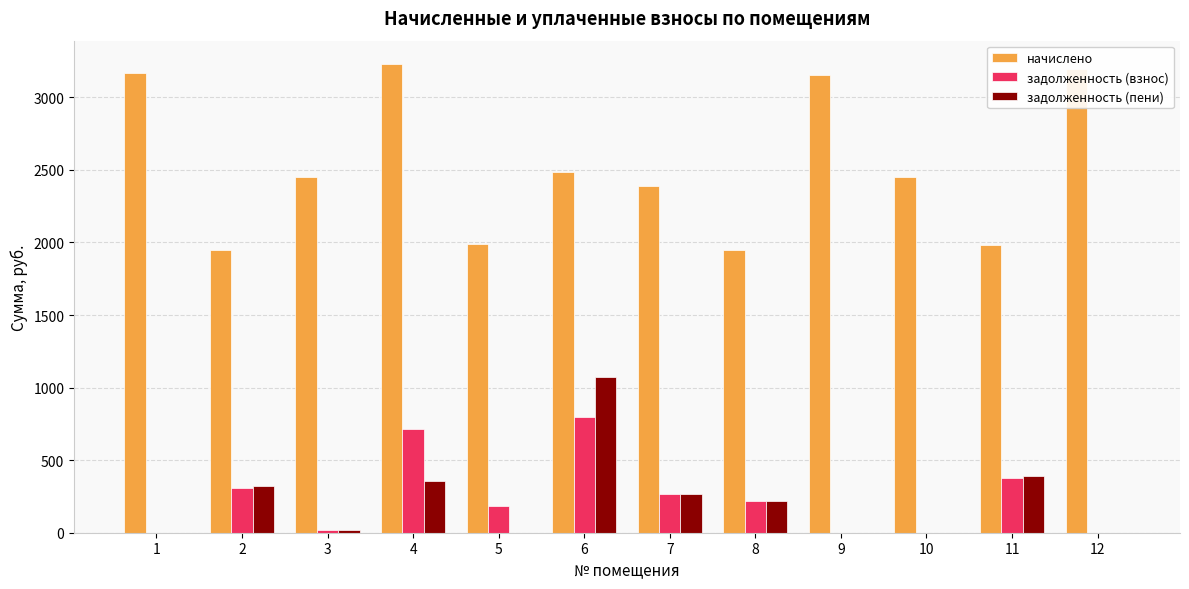

Which series has the largest range (max minus min)?

начислено